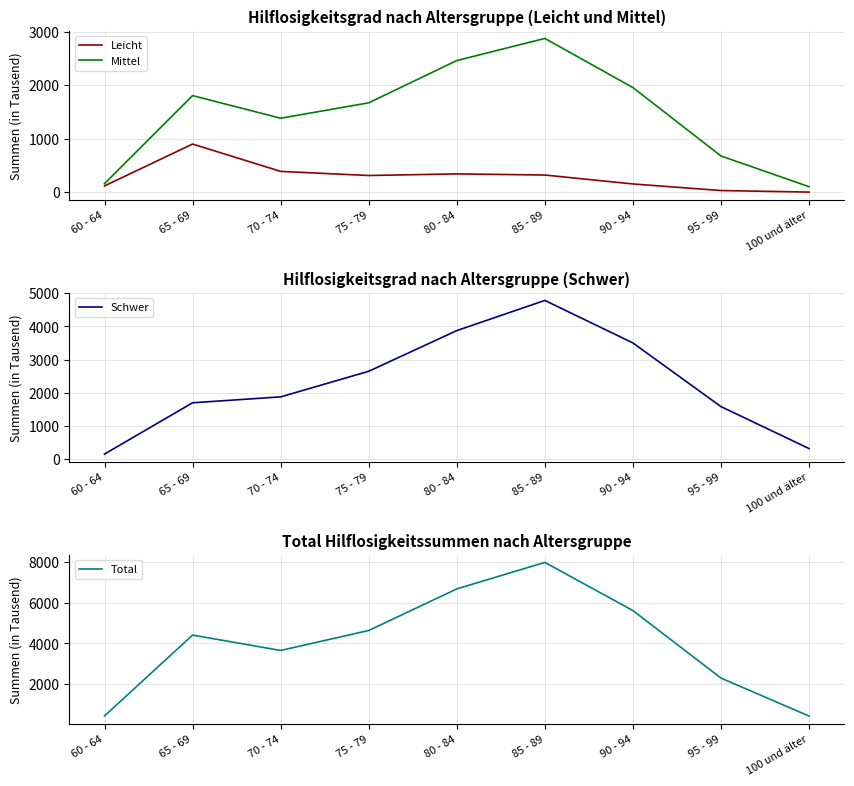

True or false: Total has more than 2 interior local peaks.

False